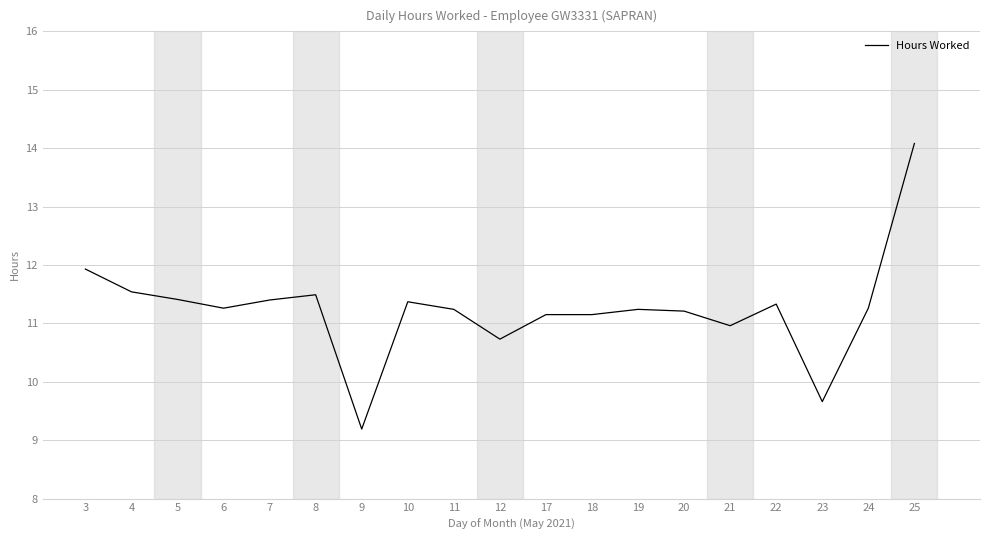

What is the average value?

11.2